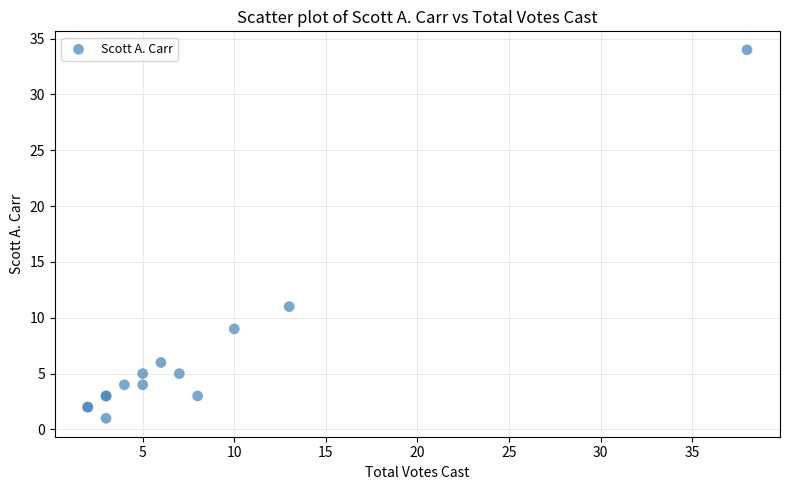

What Y value in the scatter plot is closest to 17?

11